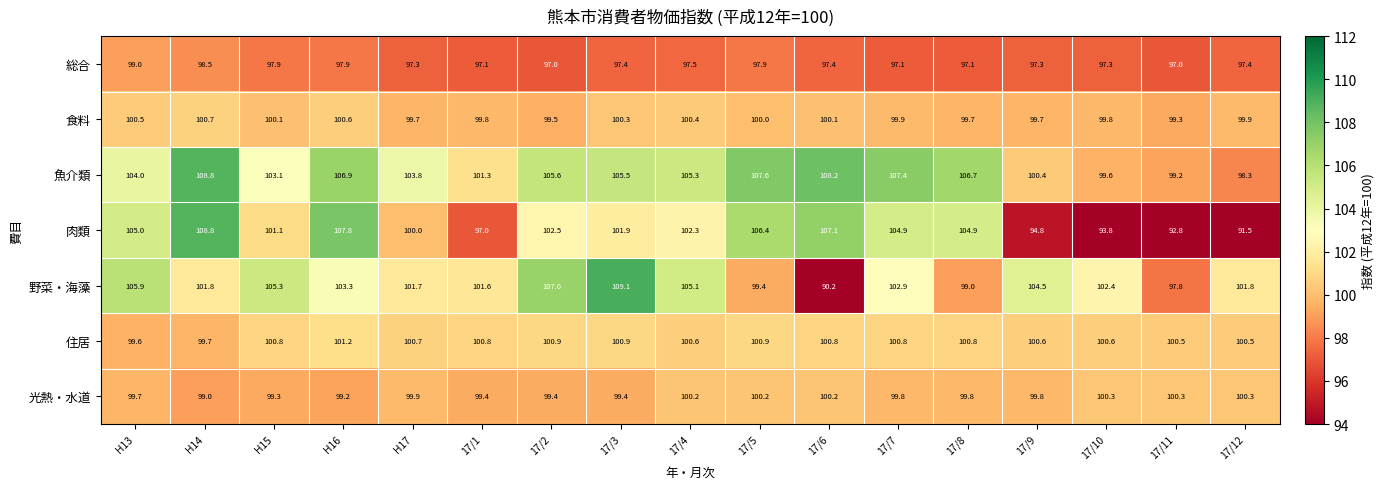

At 17/8, list the series in order from smallest to largest.

総合, 野菜・海藻, 食料, 光熱・水道, 住居, 肉類, 魚介類